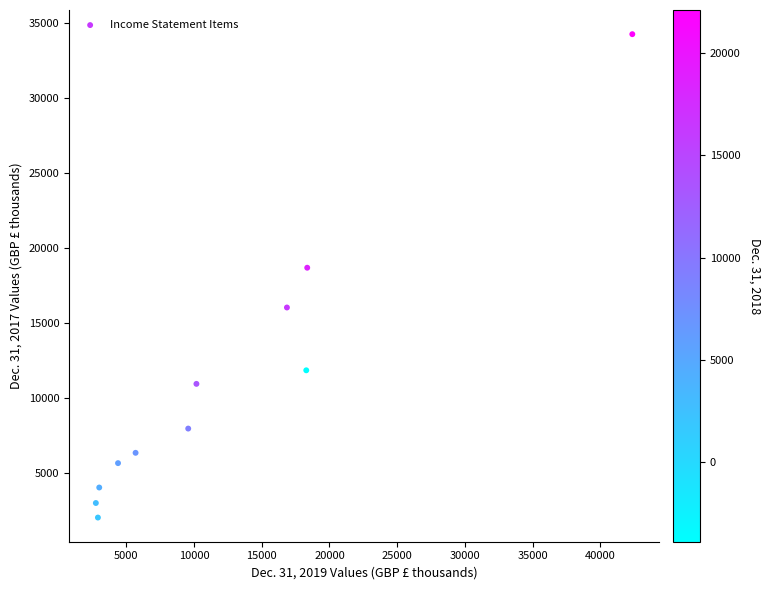

What Y value in the scatter plot is closest to 18116?

18659